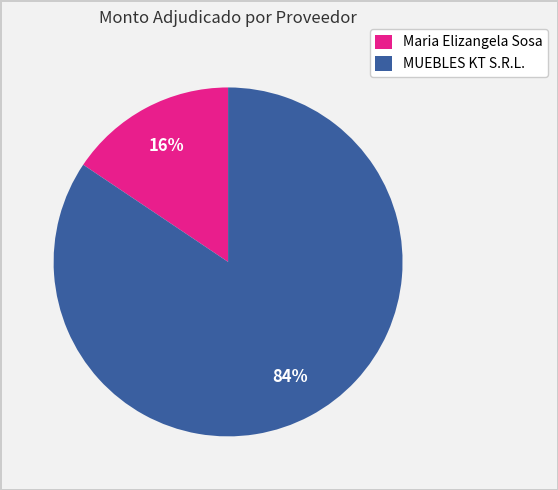

Between Maria Elizangela Sosa and MUEBLES KT S.R.L., which is larger?

MUEBLES KT S.R.L.